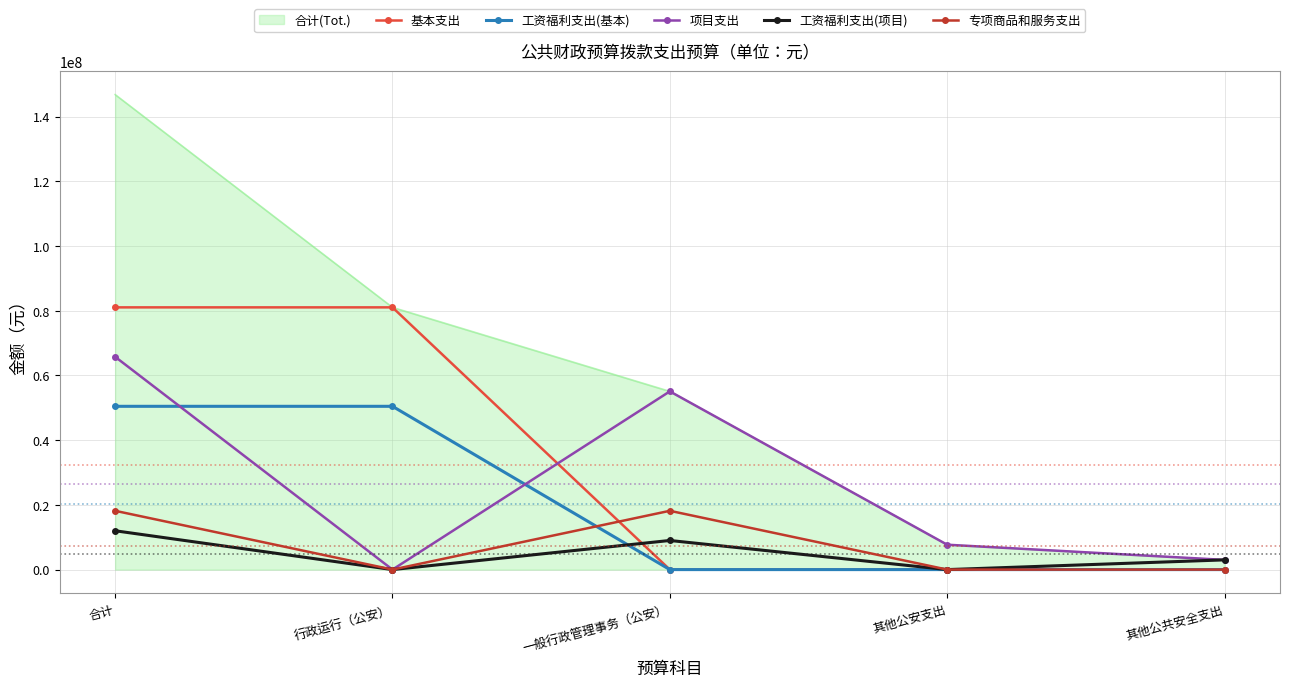

Which label corresponds to the largest value in the chart?

合计